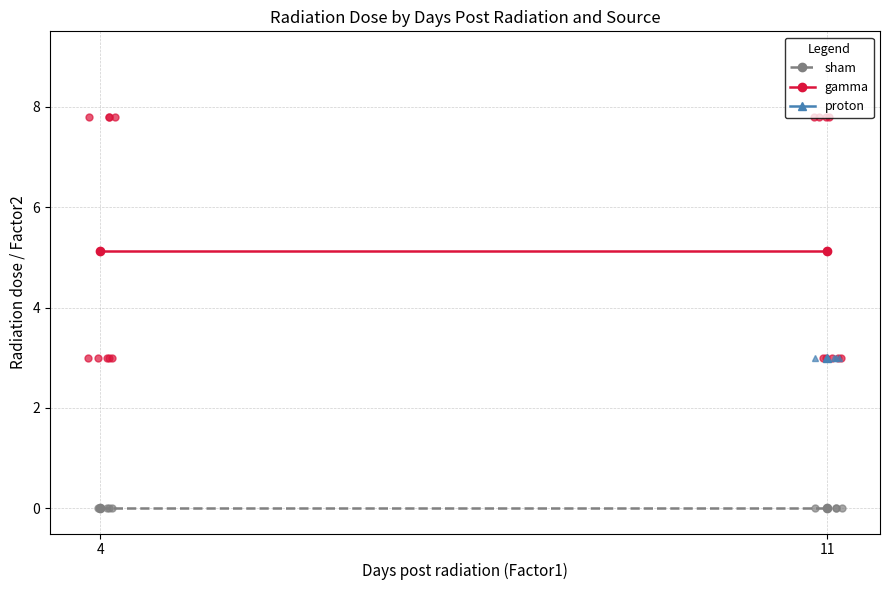

Reading right to left, extract all data points from this chart.

sham: 0.0	0.0
gamma: 5.1	5.1